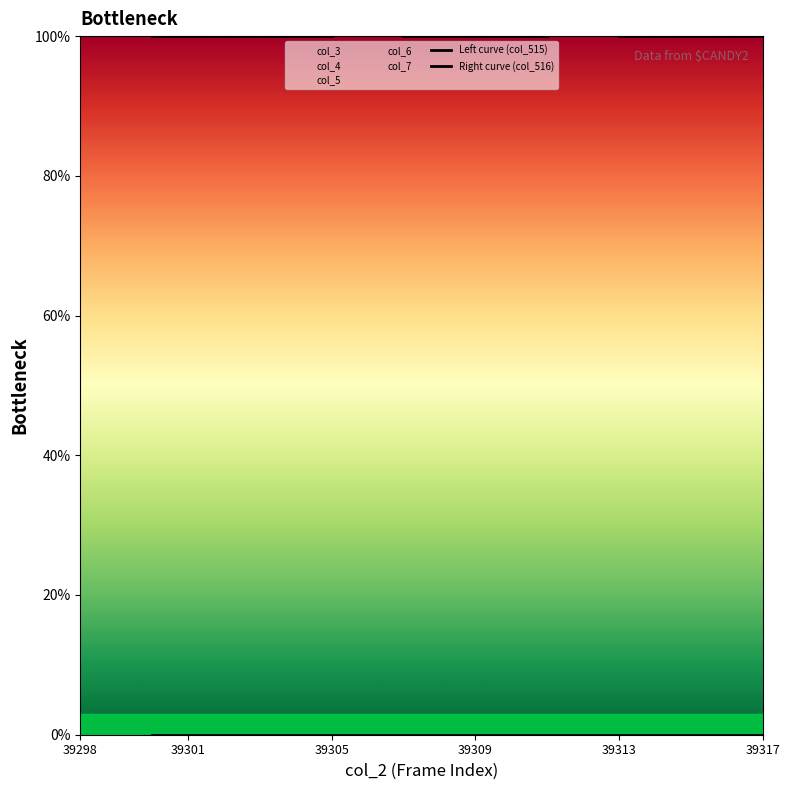

Is this an area chart (filled region under the line)?

No